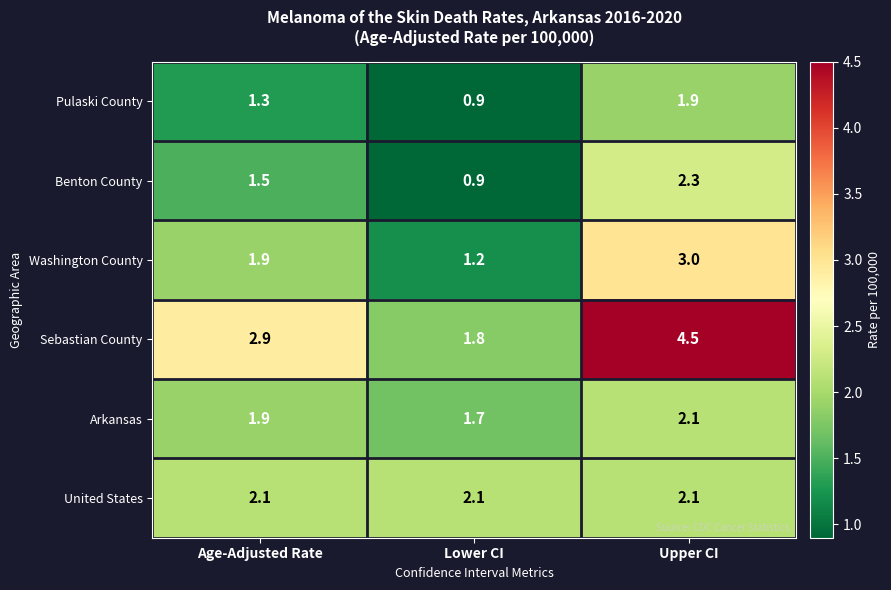

The value of Benton County at Age-Adjusted Rate is 1.5. True or false?

True